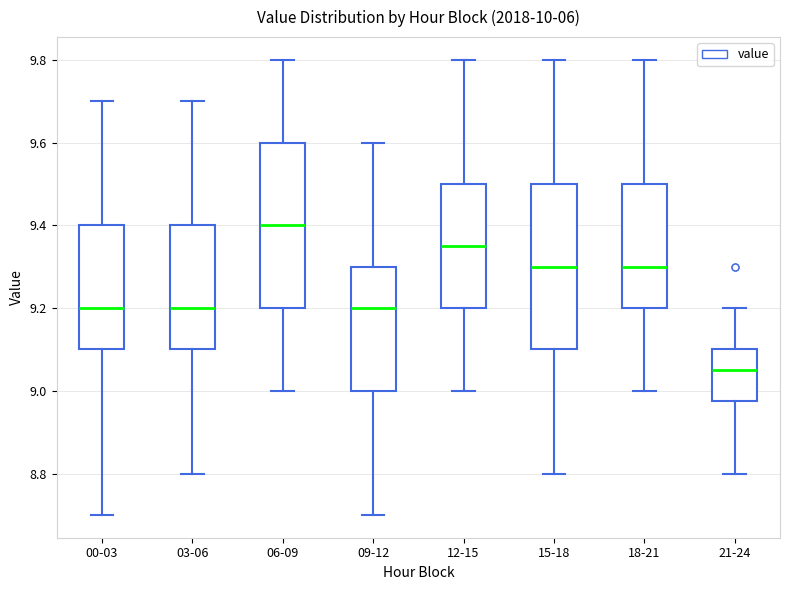

Where is the lower edge of the box for 18-21 on the y-axis? The values are not printed on the chart, so give them approximately, as read against the axis.

9.20